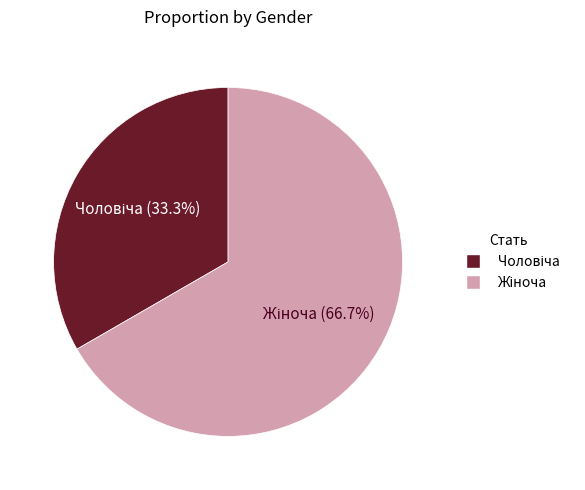

Count the number of slices in the pie.

2